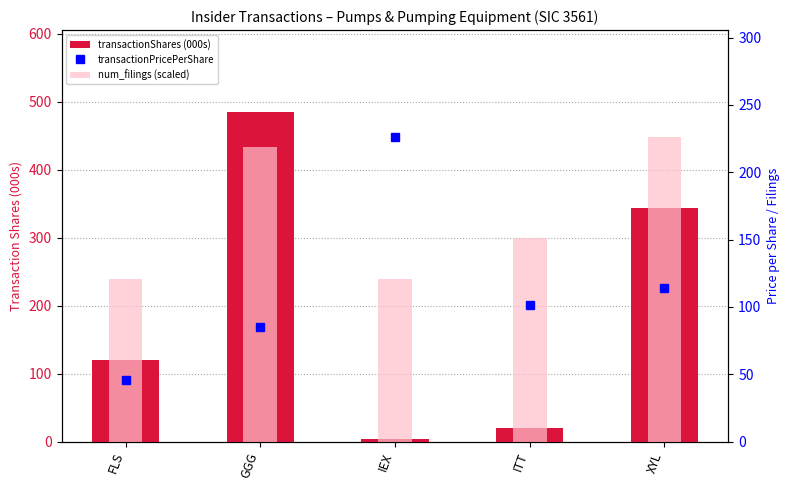

The transactionShares (000s) series shows 120.0 at FLS. True or false?

True